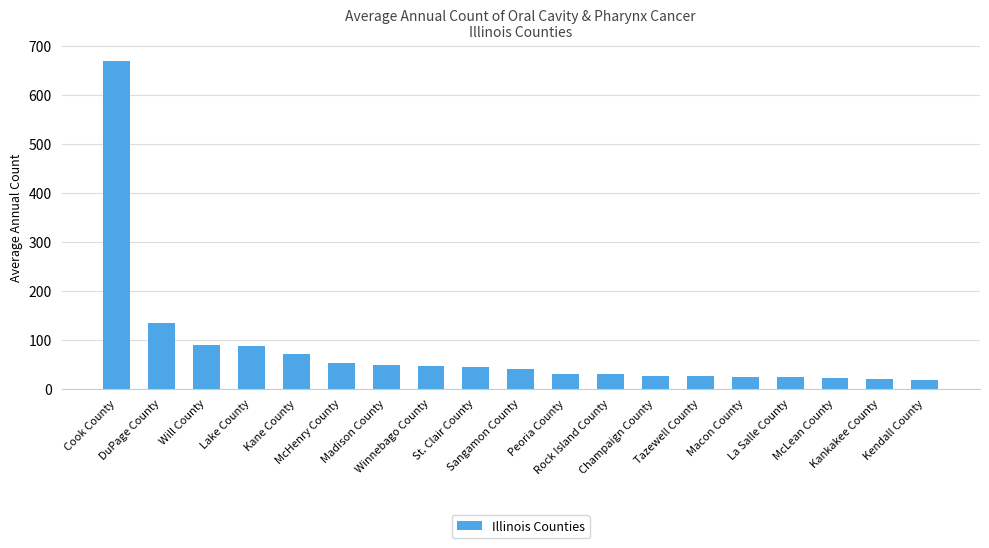

What is the maximum value shown in the chart?

668